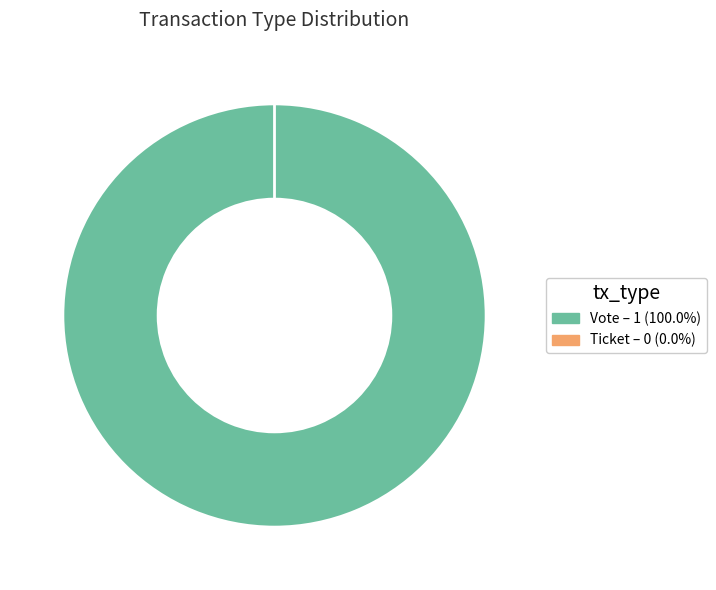

What is the smallest slice in the pie chart?

Ticket